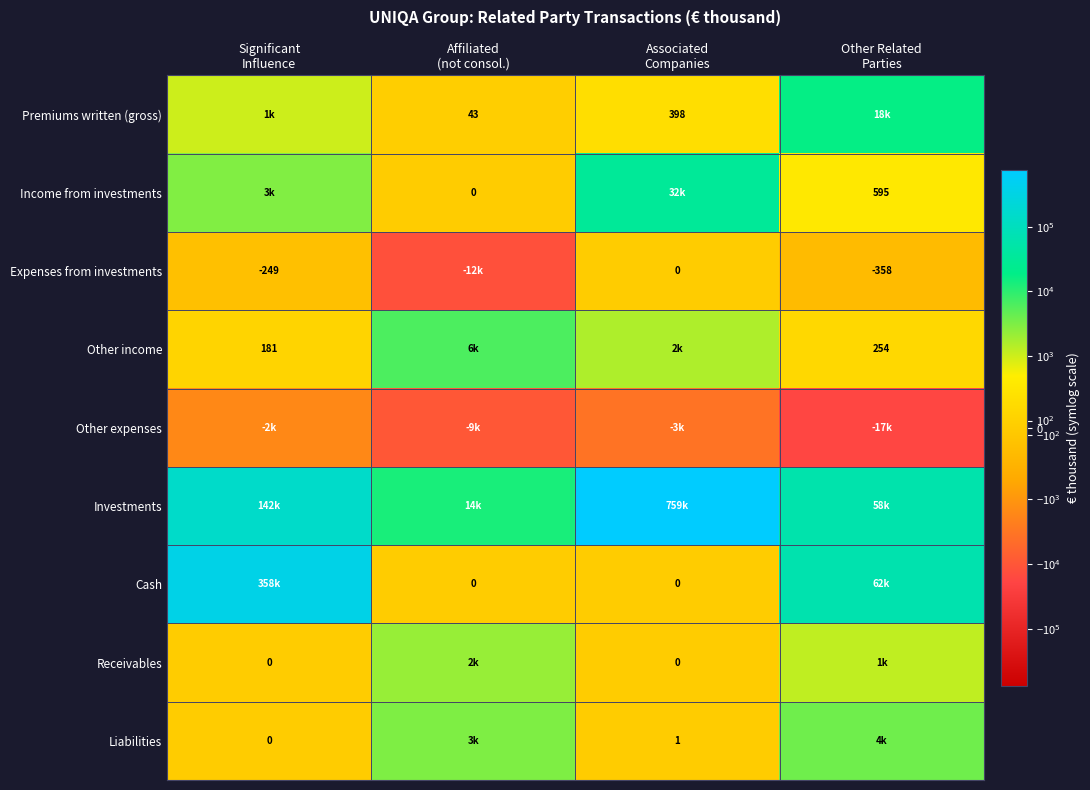

How many positive values does the Cash series have?

2